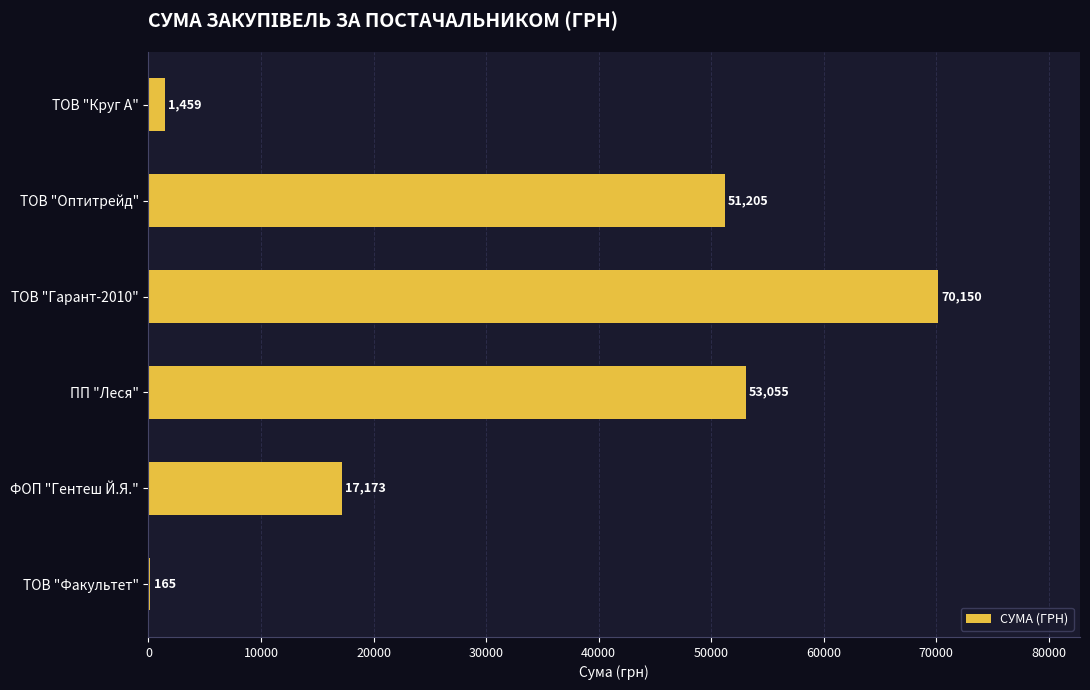

Does the chart contain stacked bars?

No